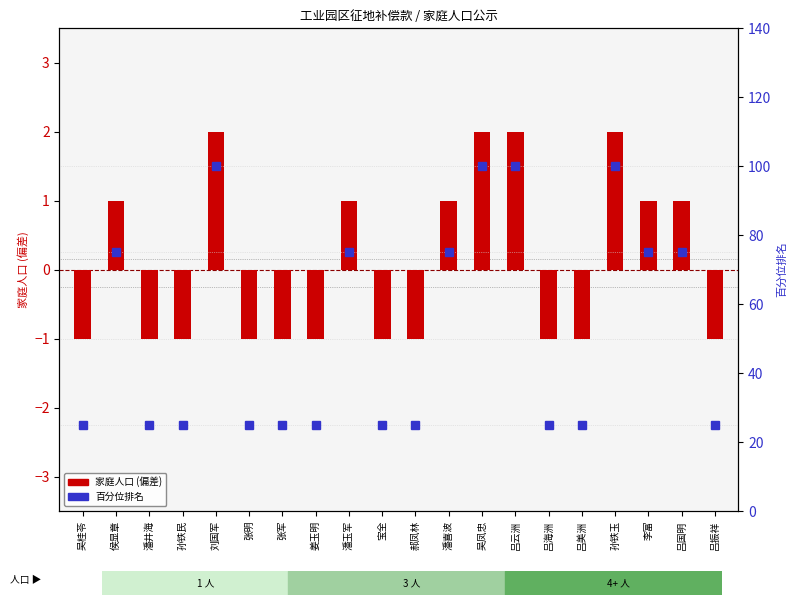

What is the difference between the highest and lowest values at 吕云洲?

98